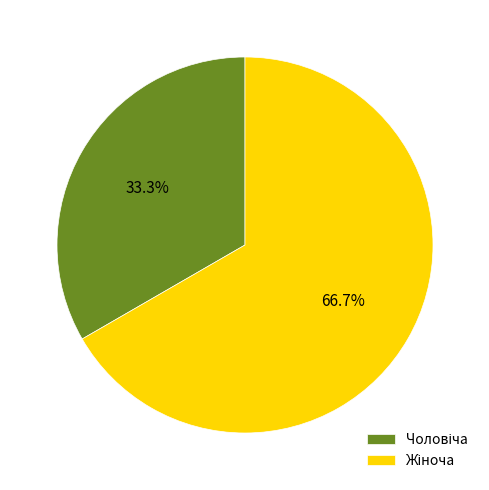

Does any single category account for the majority?

Yes